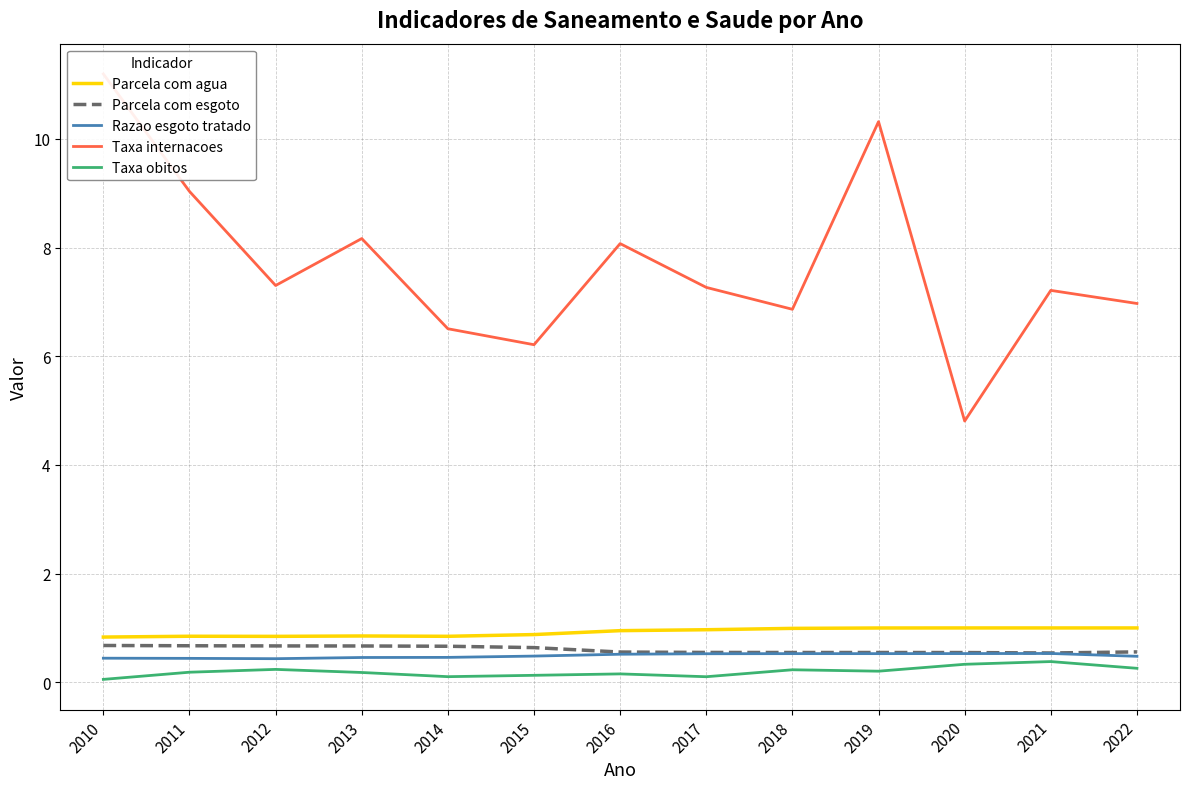

How many distinct data groups are displayed?

5